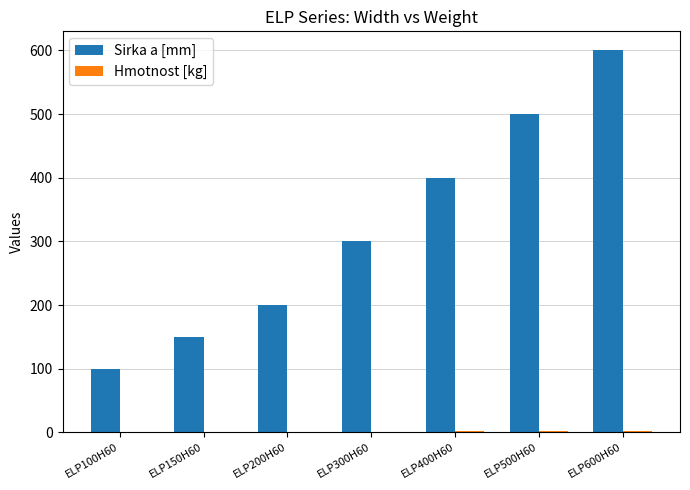

How many Sirka a [mm] values are between 150 and 500?

5